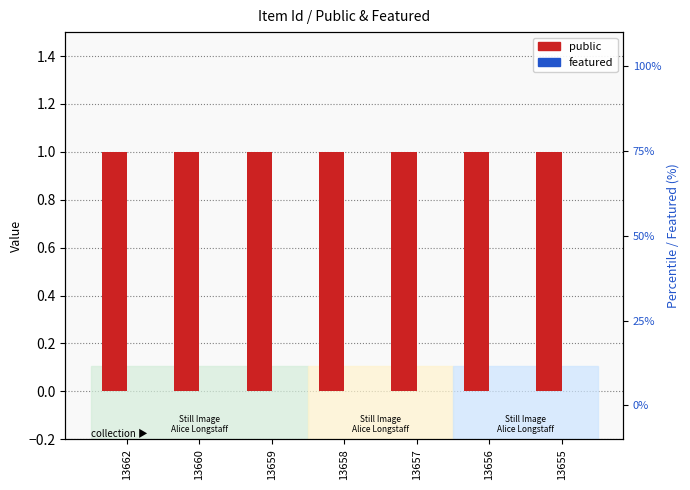

How many bars are there in each group?

2